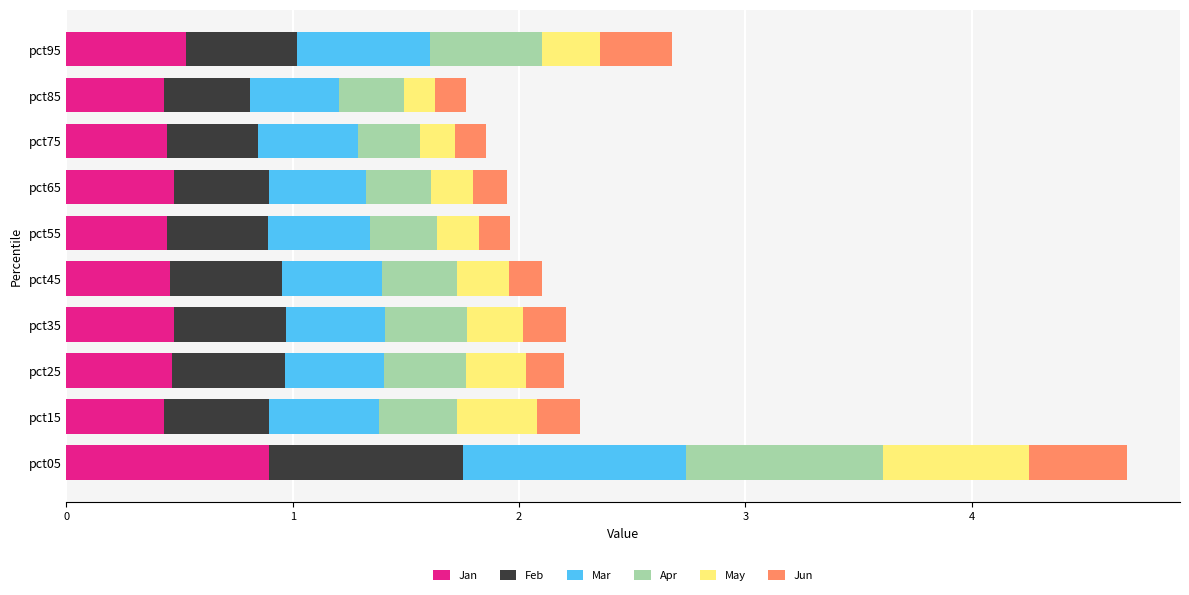

What is the difference between the maximum and minimum values in the Jan series?

0.5